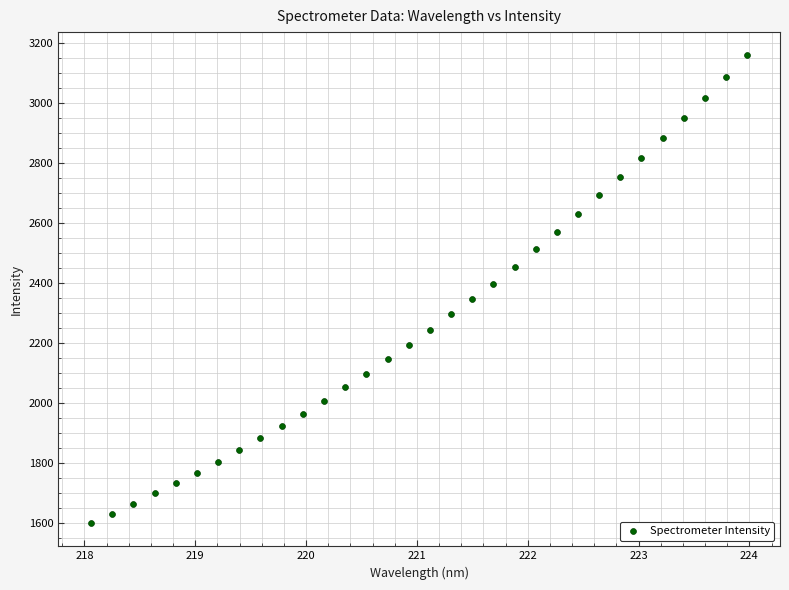

What is the range of Y values (max minus min)?

1556.0